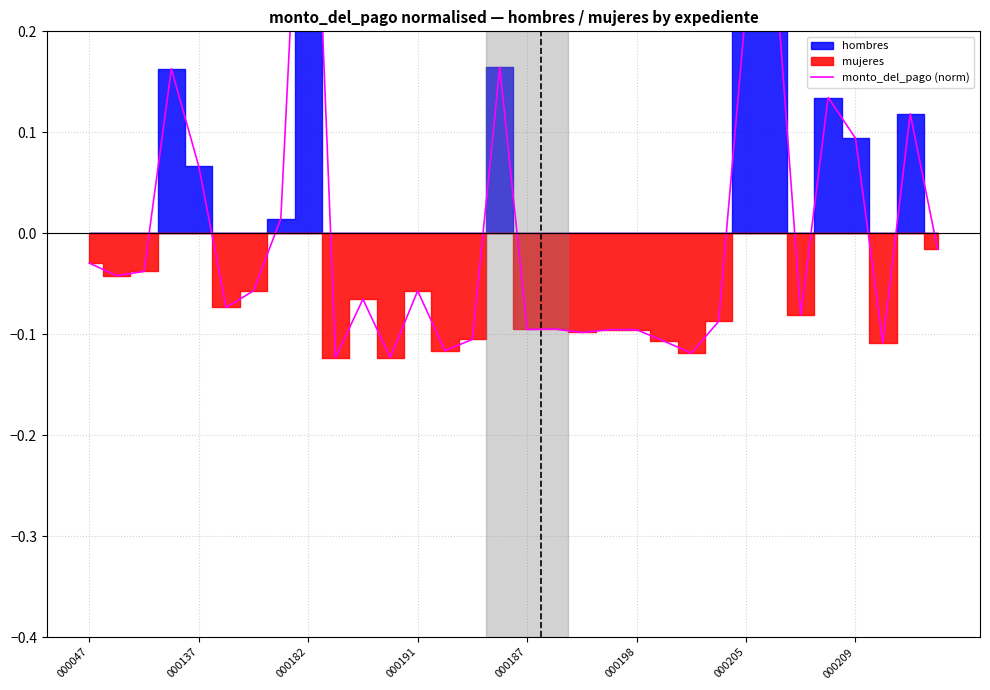

Reading left to right, extract all data points from this chart.

-0.0	-0.0	-0.0	0.2	0.1	-0.1	-0.1	0.0	0.6	-0.1	-0.1	-0.1	-0.1	-0.1	-0.1	0.2	-0.1	-0.1	-0.1	-0.1	-0.1	-0.1	-0.1	-0.1	0.2	0.3	-0.1	0.1	0.1	-0.1	0.1	-0.0